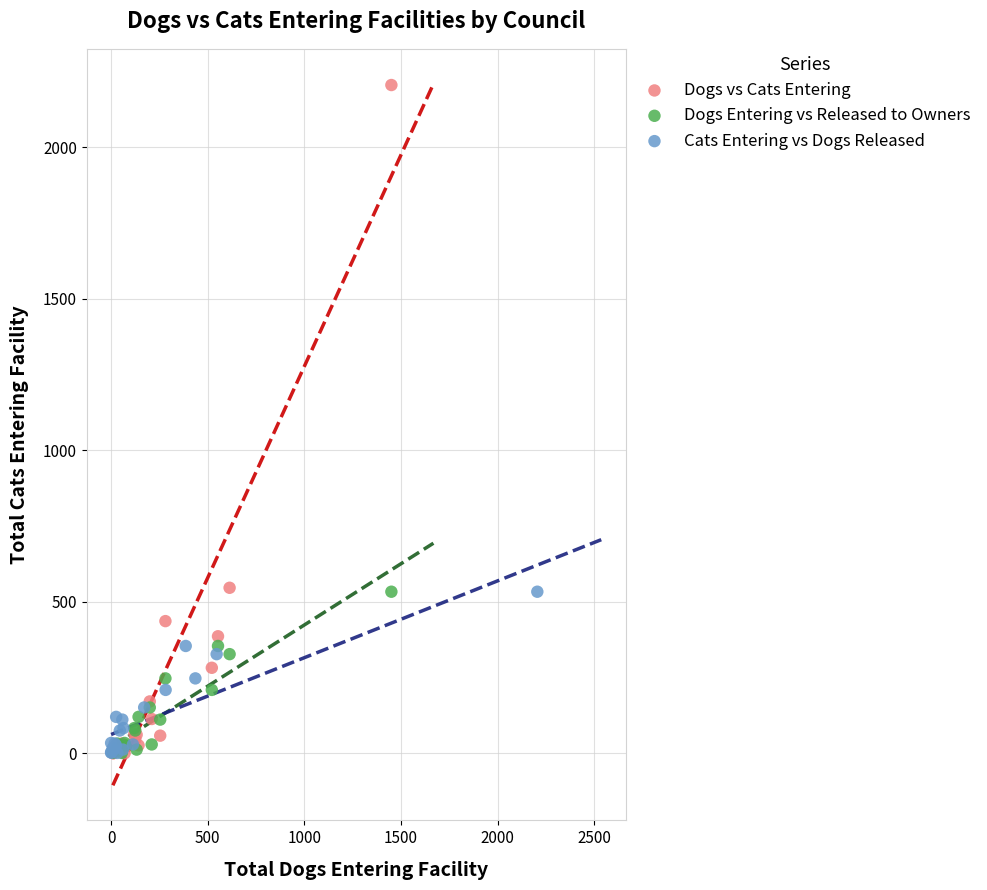

Which series reaches the maximum Y coordinate?

Dogs vs Cats Entering